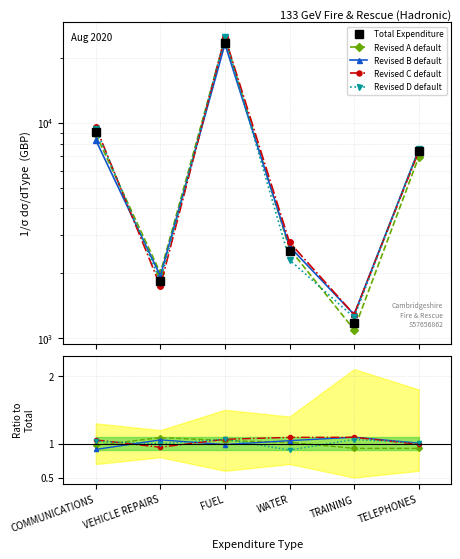

Between VEHICLE REPAIRS and WATER, which is larger?

WATER